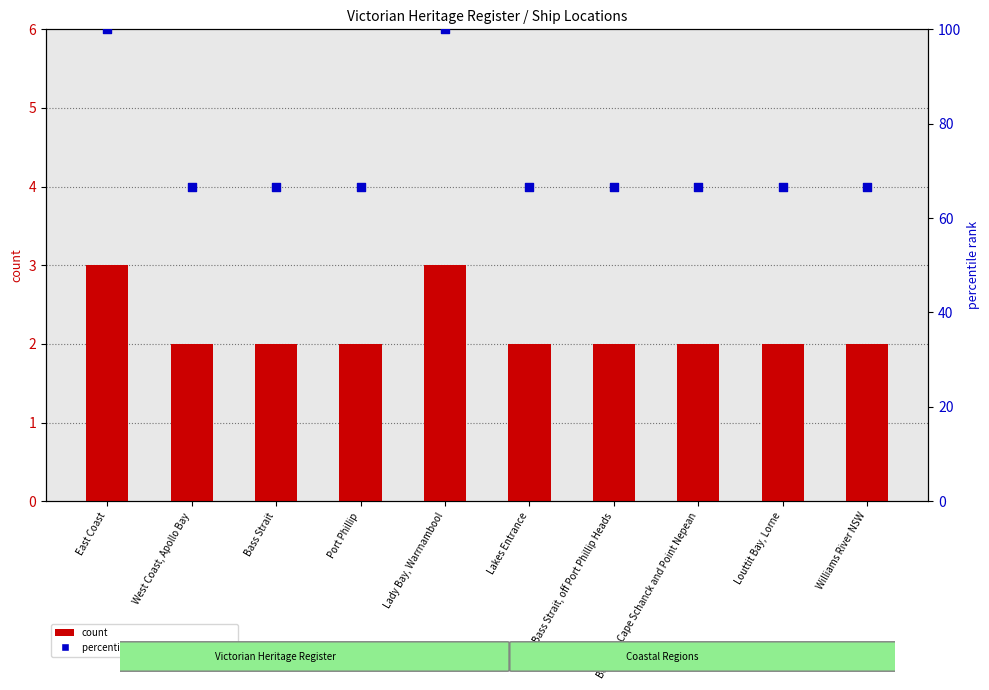

Which series reaches the minimum Y coordinate?

count